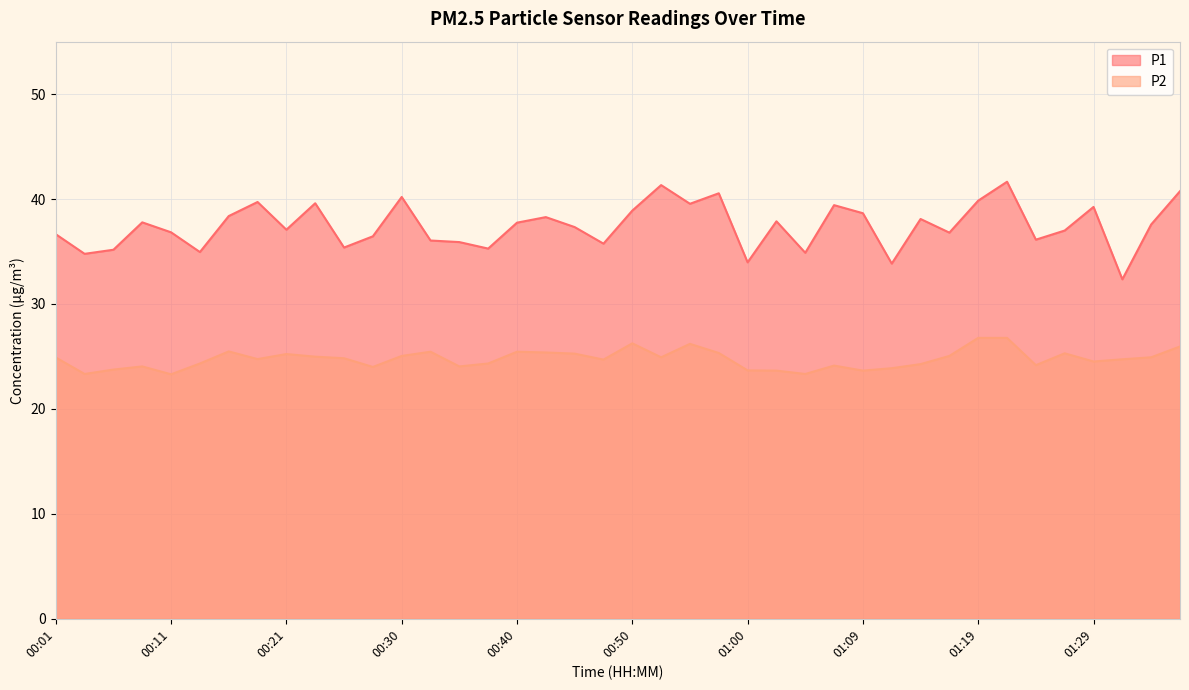

At which label does P1 reach its peak?

01:21